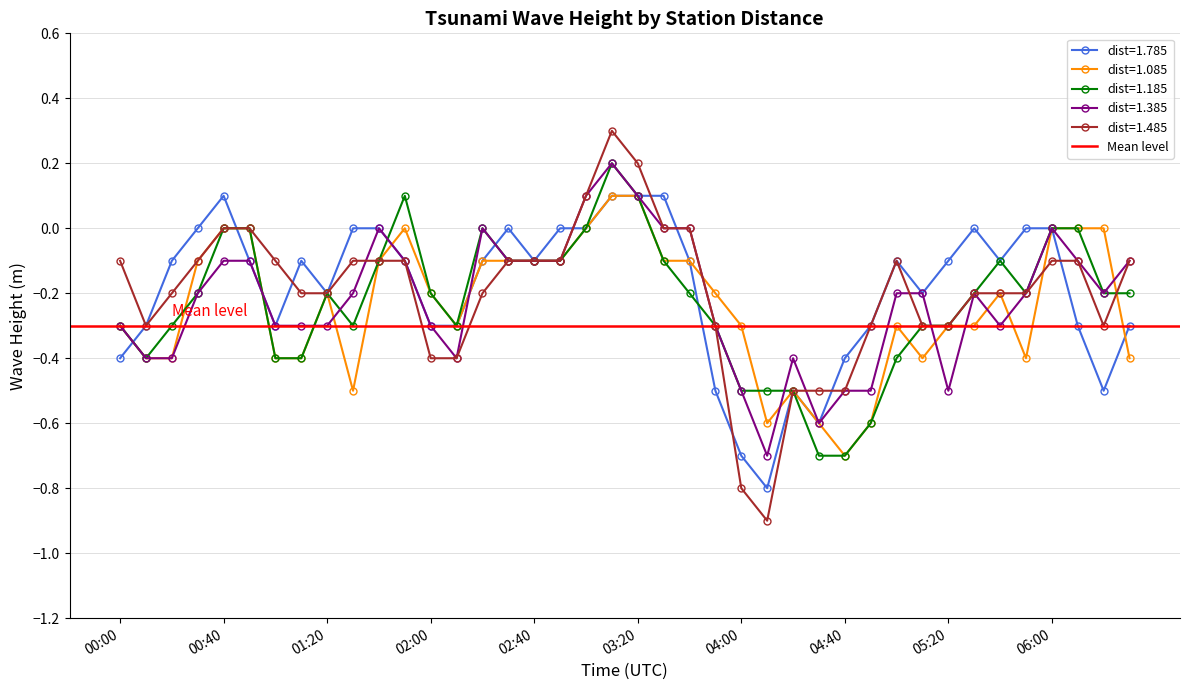

Rank the series by their maximum value, from lowest to highest.

1.785, 1.085, 1.185, 1.385, 1.485